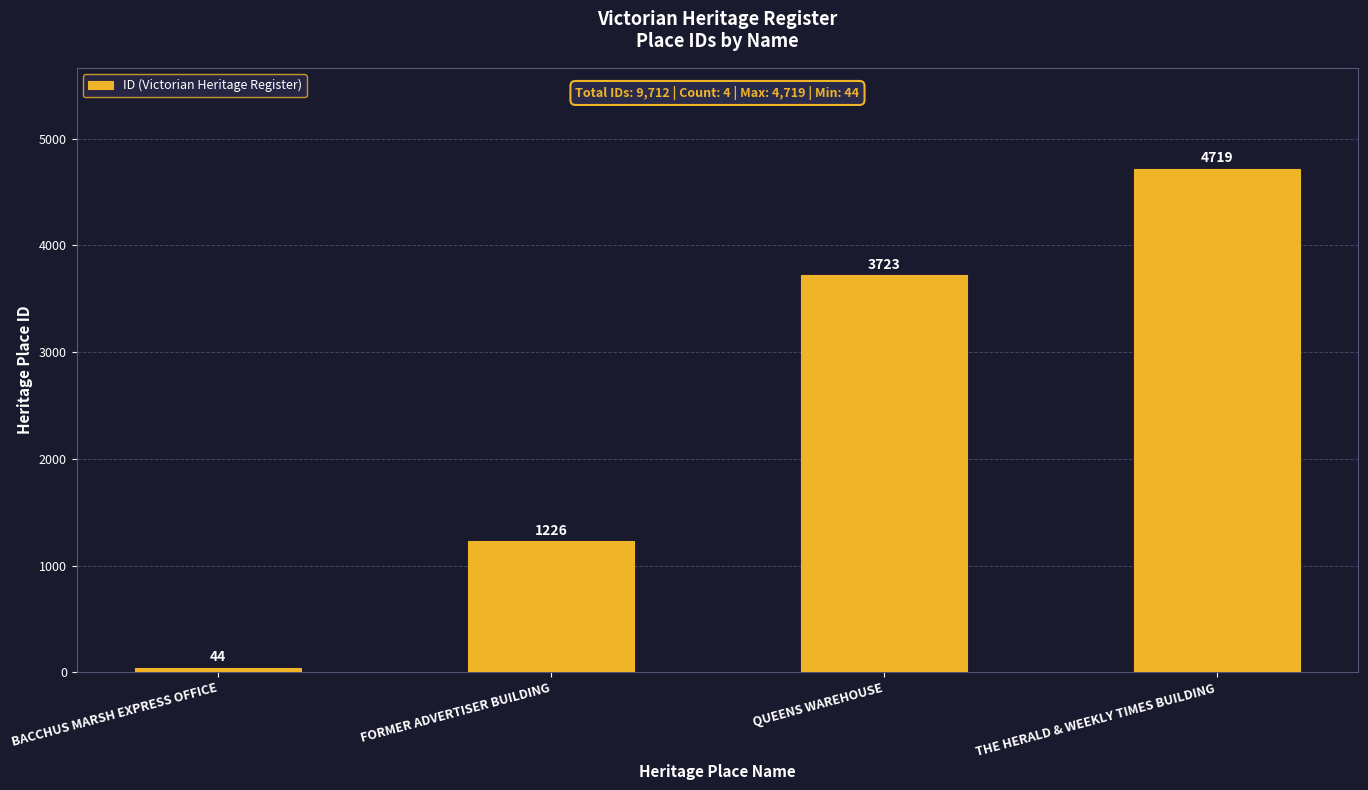

Which label corresponds to the smallest value in the chart?

BACCHUS MARSH EXPRESS OFFICE